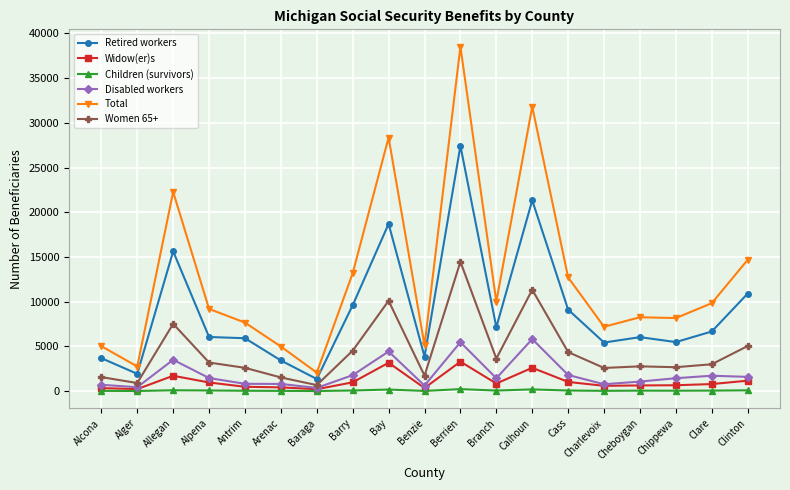

What is the difference between the second highest and second lowest values in the Disabled workers series?

5033